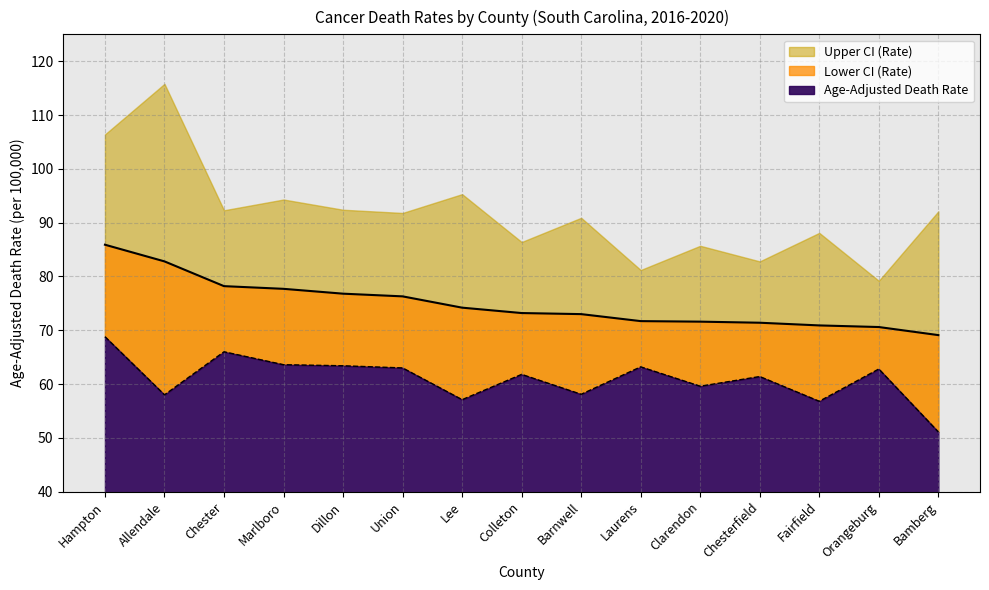

Which series changed the most between Lee and Fairfield?

Age-Adjusted Death Rate